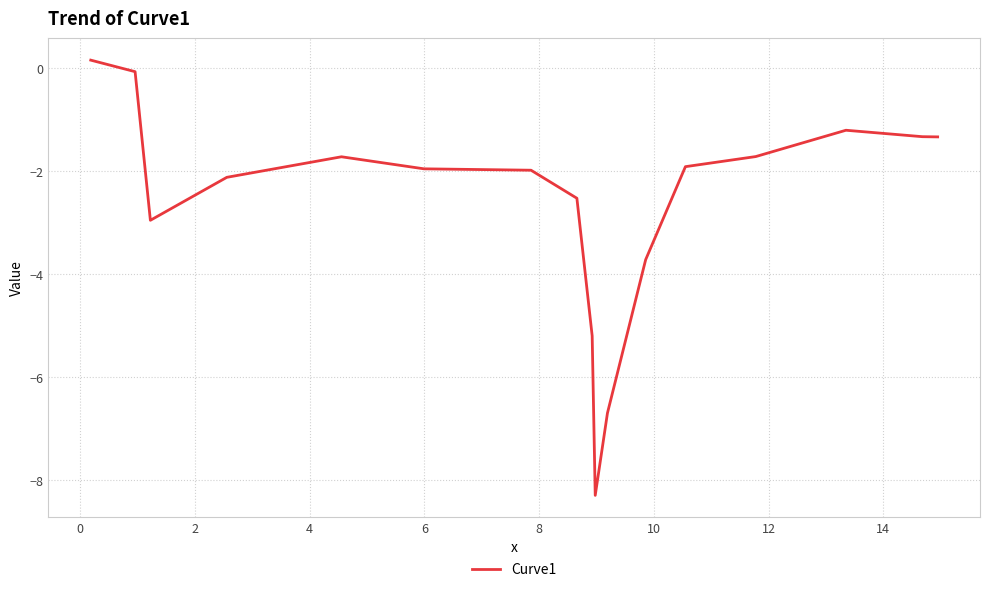

What is the minimum value shown in the chart?

-8.3